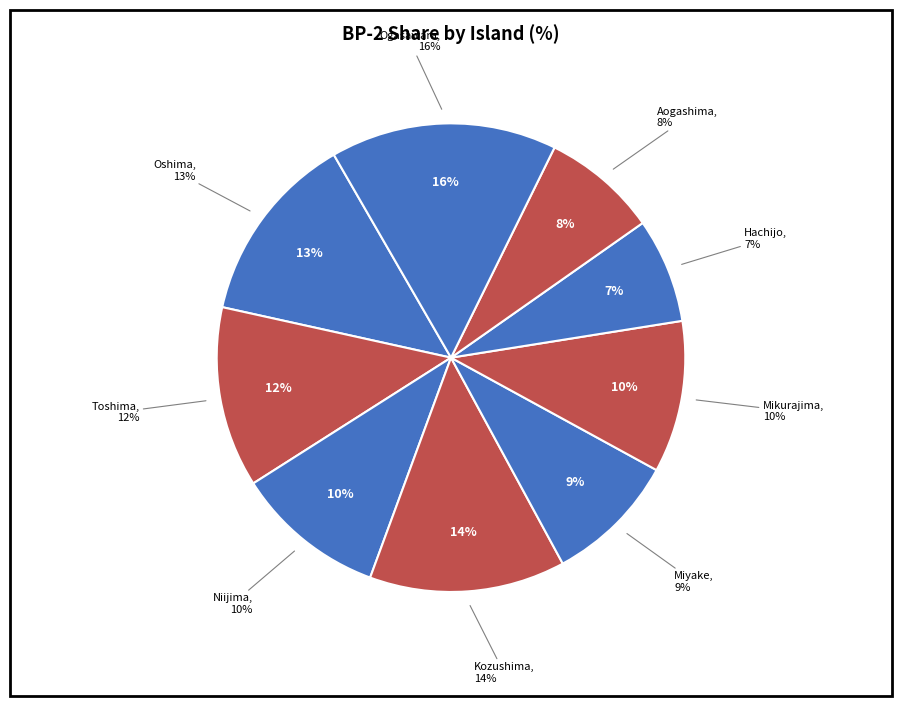

How much of the chart is everything except Niijima?

89.6%